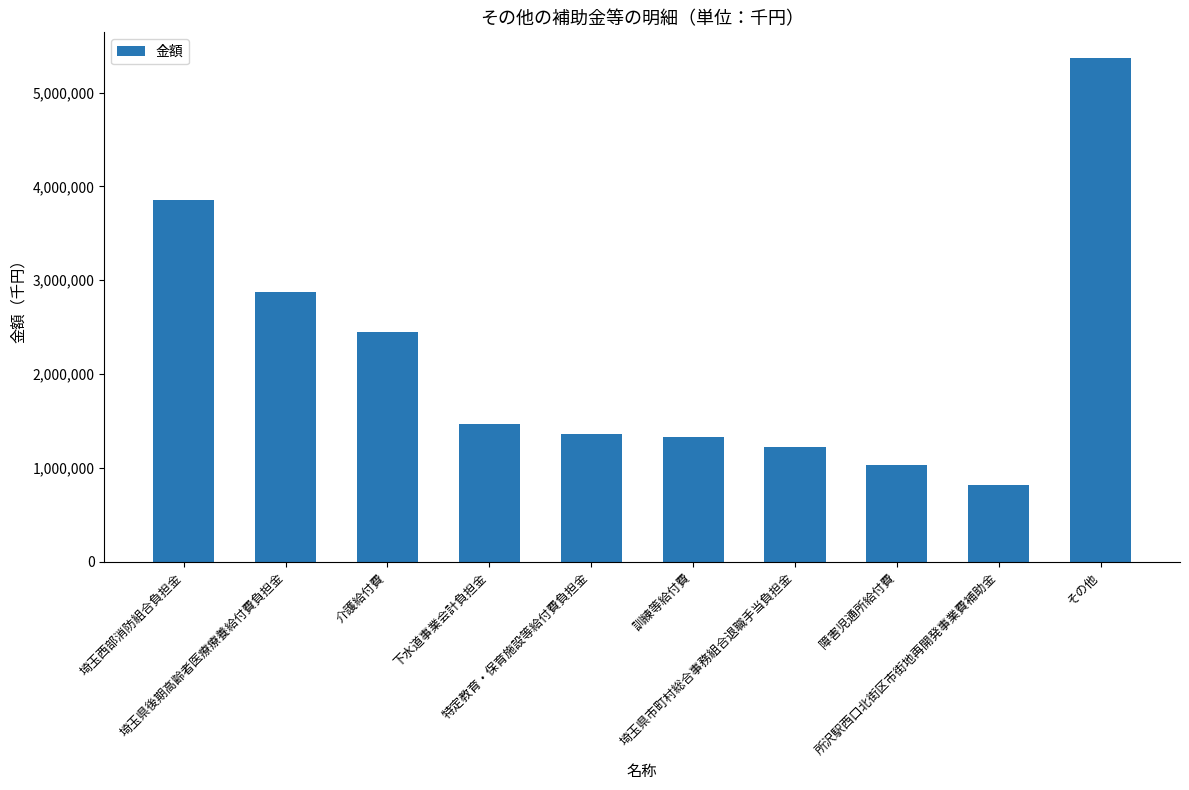

Reading right to left, transcribe all the data shown in this chart.

5372811	820984	1029133	1221864	1329558	1360447	1471352	2452541	2871172	3859924